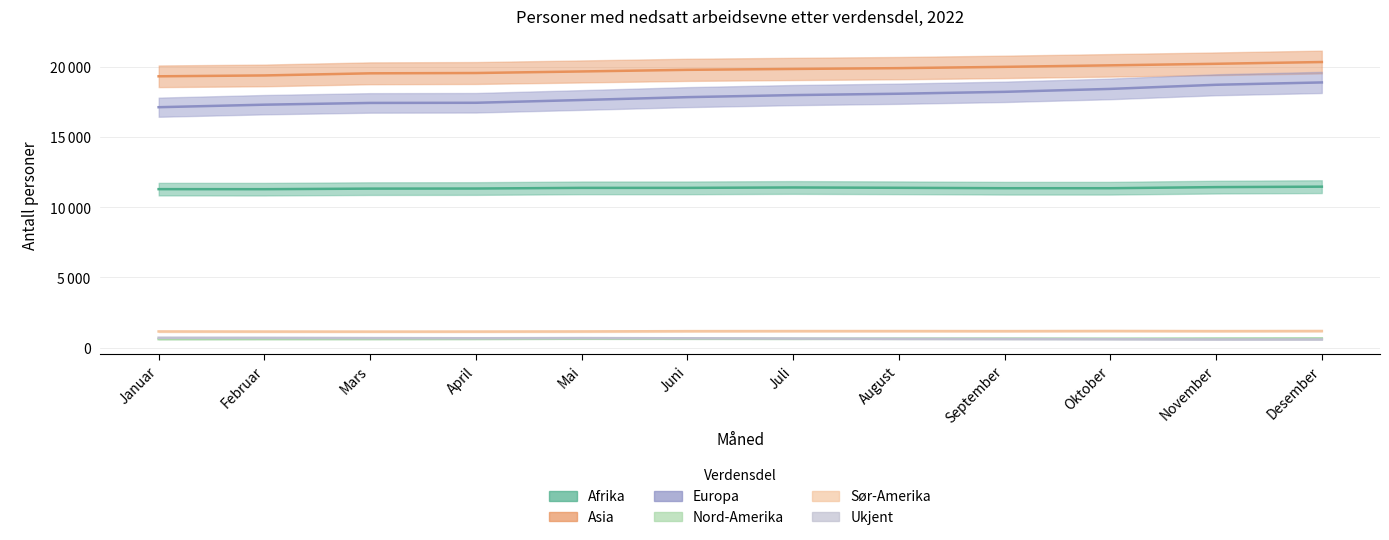

How many data points in Sør-Amerika are less than 1173?

6